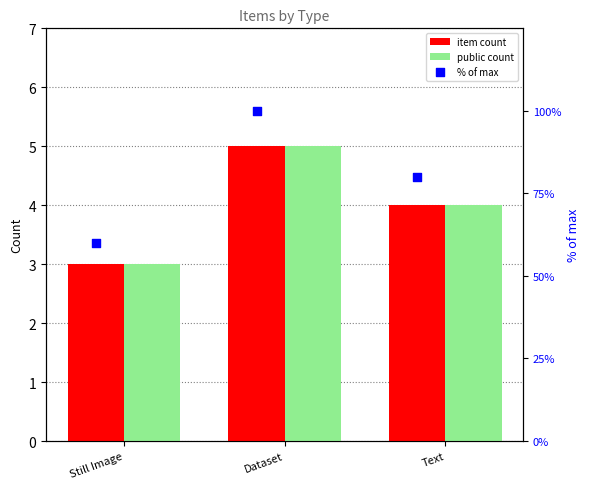

At which label does public count reach its minimum?

Still Image